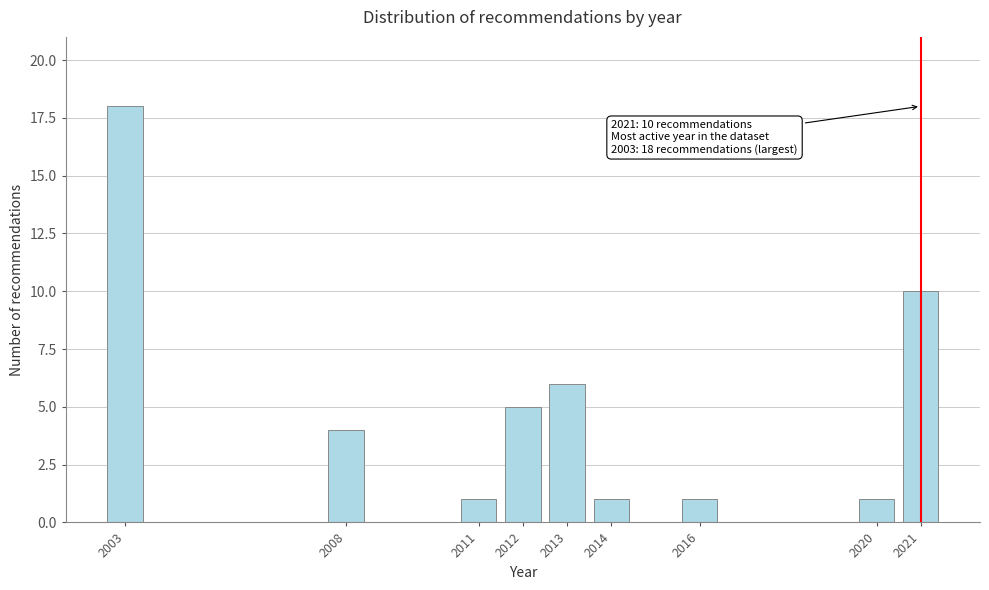

Reading left to right, list all the values displayed in this chart.

2003=18	2008=4	2011=1	2012=5	2013=6	2014=1	2016=1	2020=1	2021=10